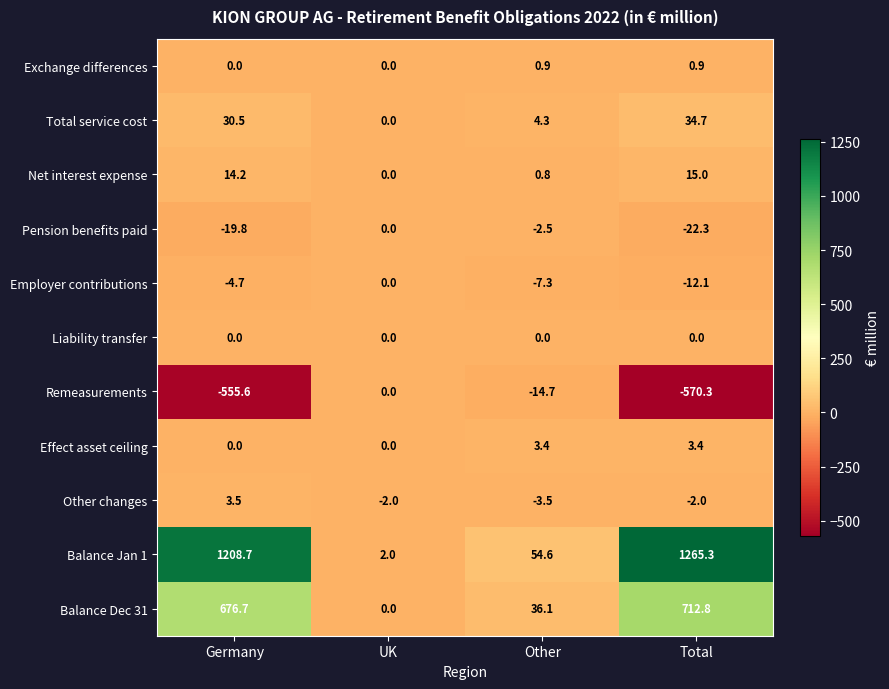

What is the smallest value displayed?

-570.3